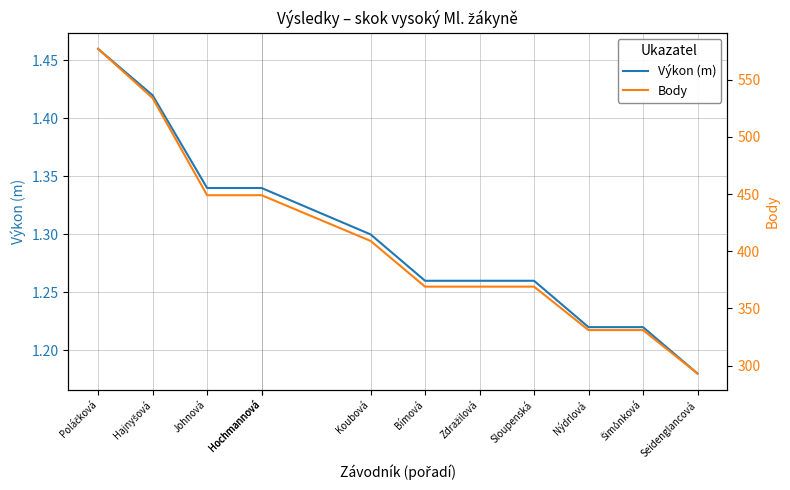

What is the label of the 5th point from the left?

Hochmannová